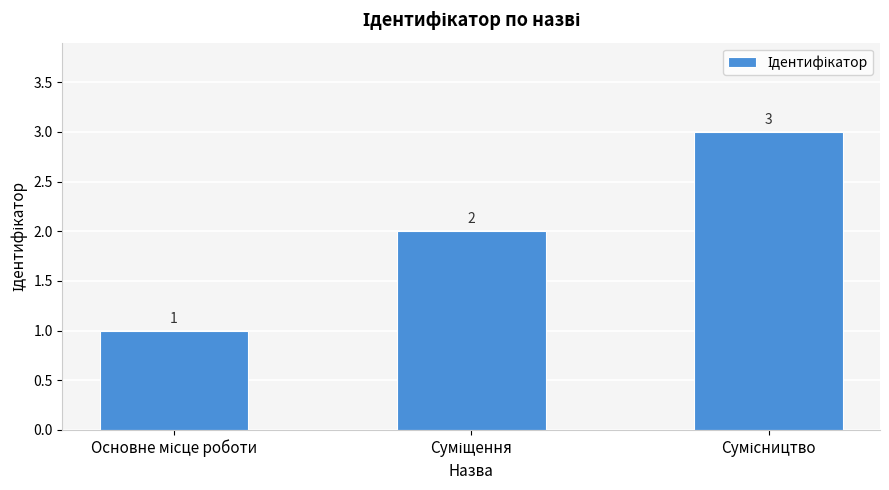

What is the value of the 1st bar from the left?

1